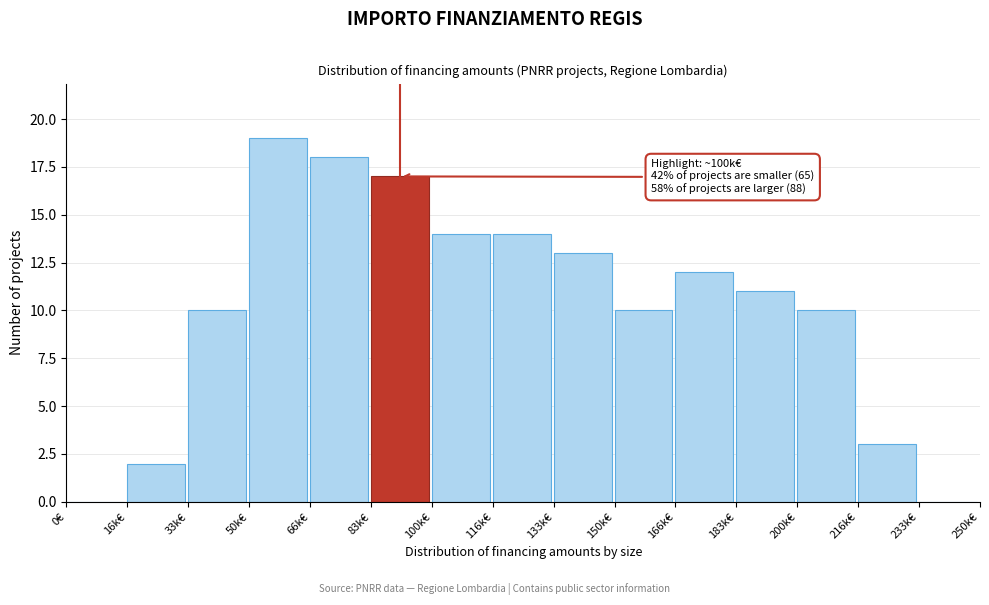

Reading left to right, transcribe all the data shown in this chart.

0€=0	16k€=2	33k€=10	50k€=19	66k€=18	83k€=17	100k€=14	116k€=14	133k€=13	150k€=10	166k€=12	183k€=11	200k€=10	216k€=3	233k€=0